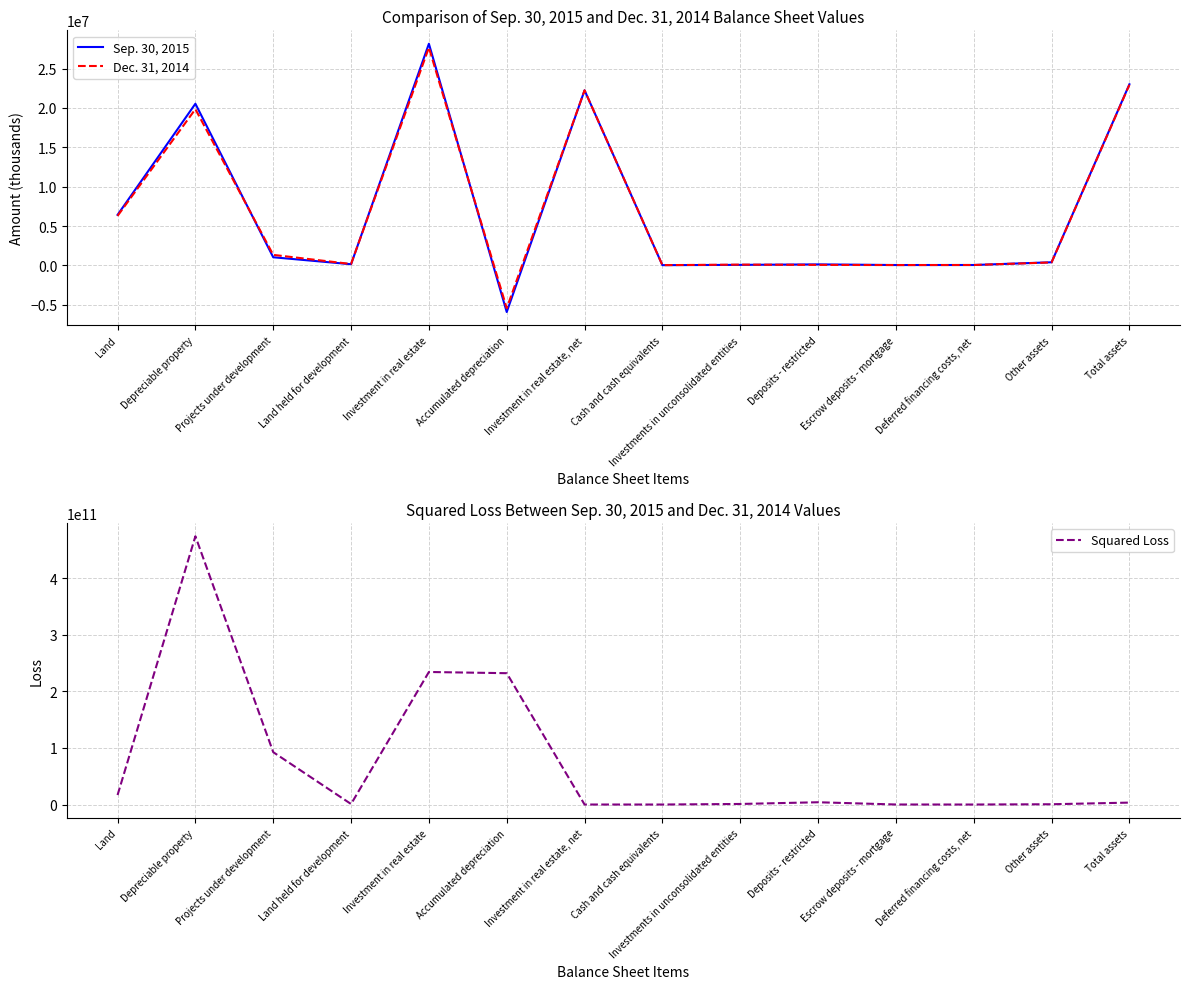

How many negative values does the Dec. 31, 2014 series have?

1